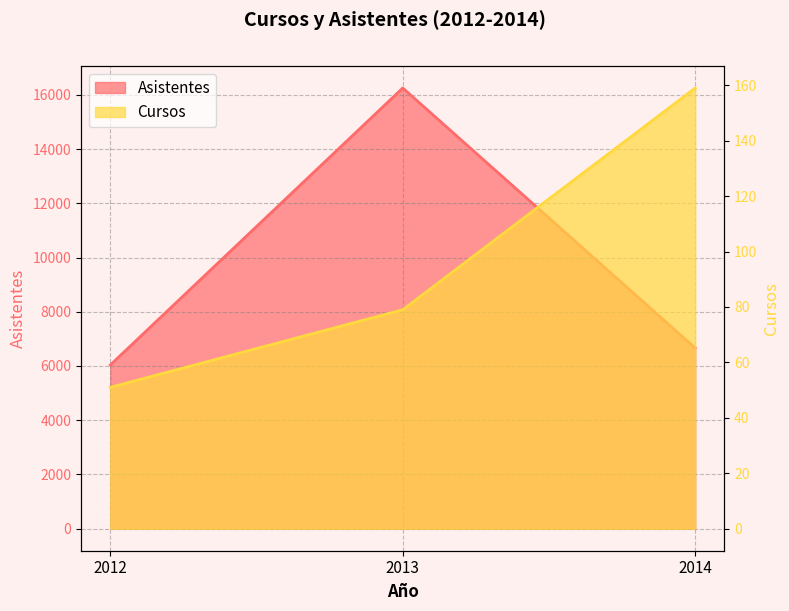

What are all the series names shown in the legend?

Cursos, Asistentes